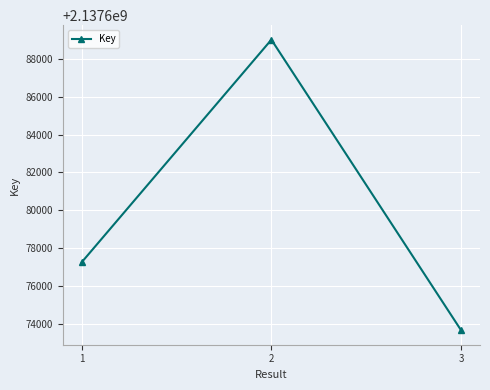

Does the chart display data point markers on the line(s)?

Yes